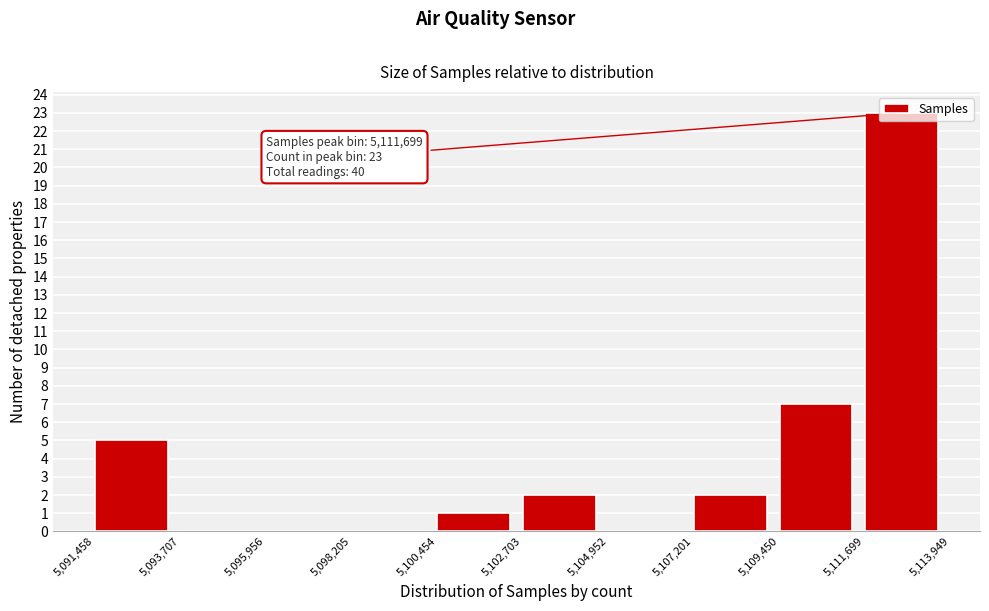

Which range on the x-axis has the tallest bar?

5,111,699 to 5,113,949